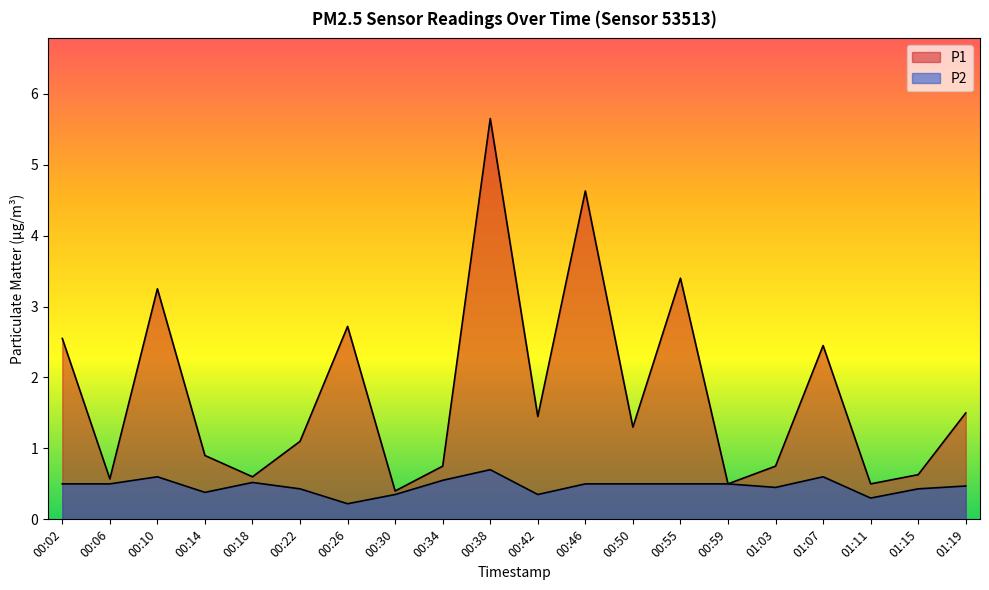

True or false: P2 and P1 intersect in this chart.

False